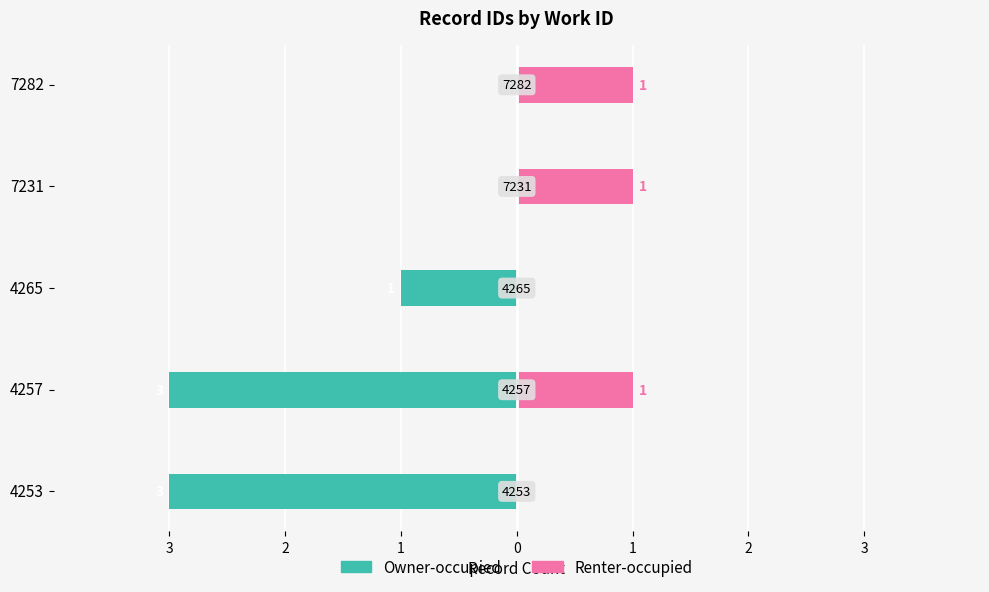

What is the difference between the second highest and minimum values in the Renter-occupied series?

1